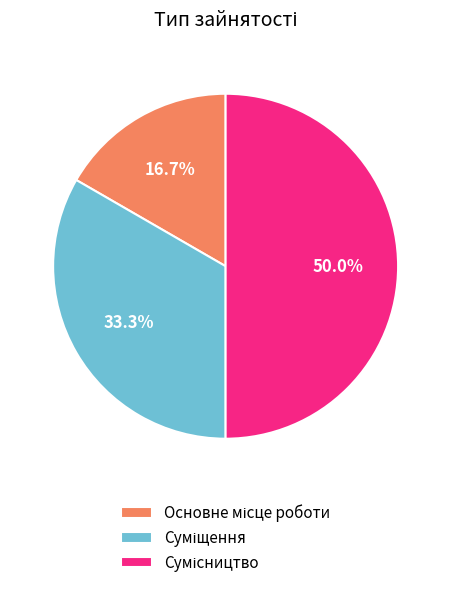

To the nearest percent, what is the difference between the Сумісництво and Основне місце роботи slice percentages?

33%